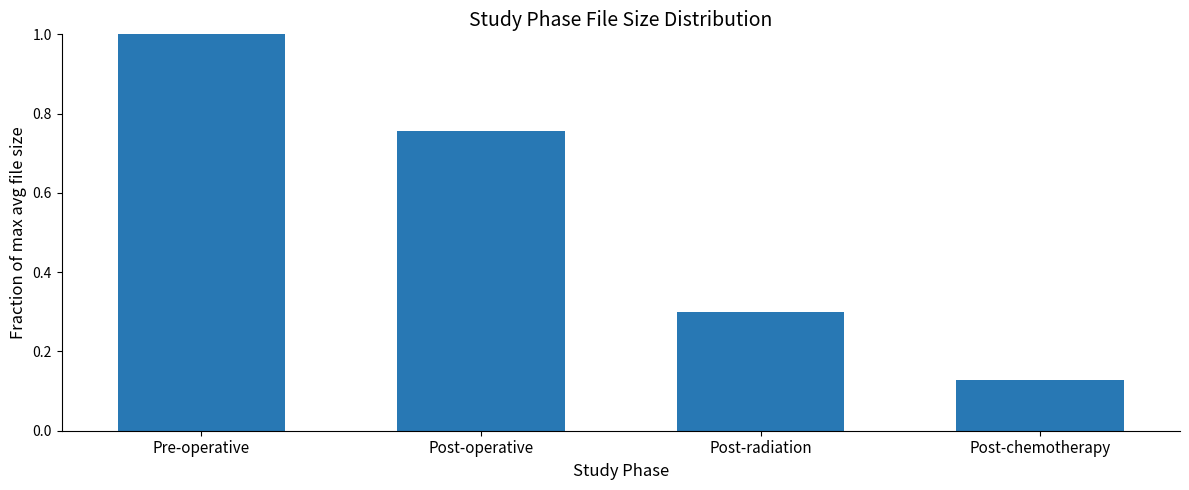

What is the sum of the values at Post-radiation and Pre-operative?

1.3